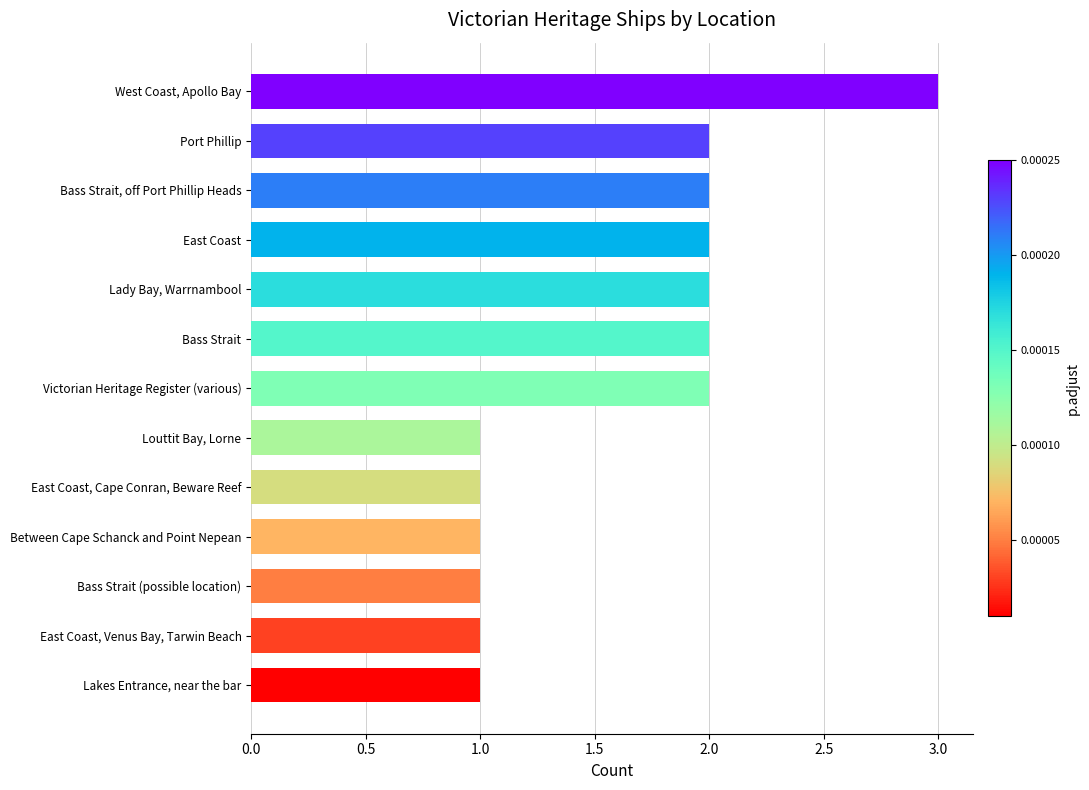

What is the greatest value displayed?

3